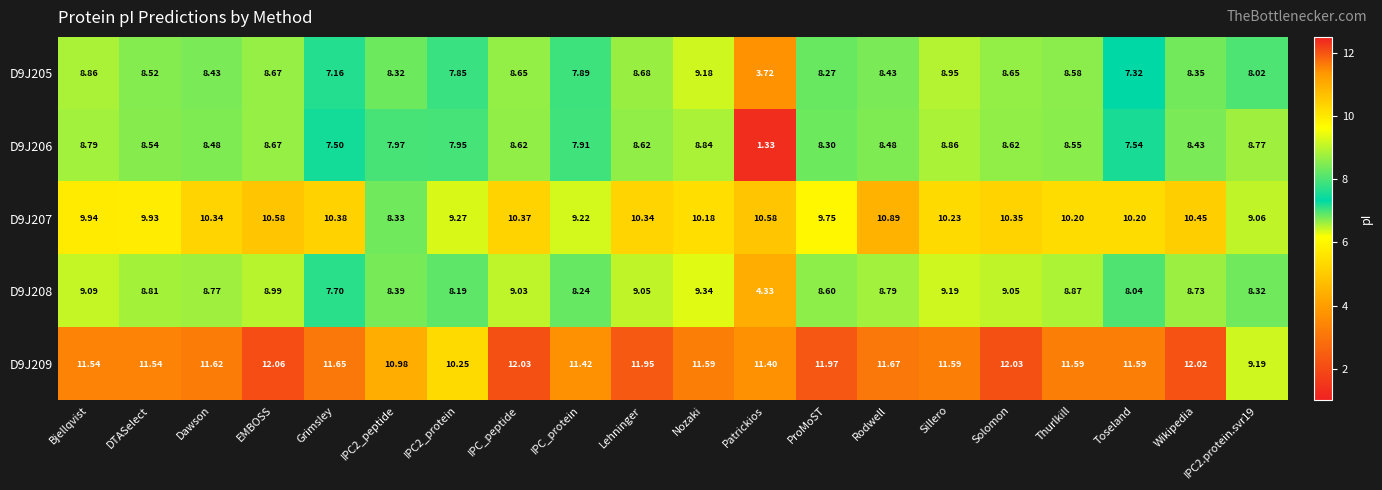

List the series in order of their peak value, highest first.

D9J209, D9J207, D9J208, D9J205, D9J206